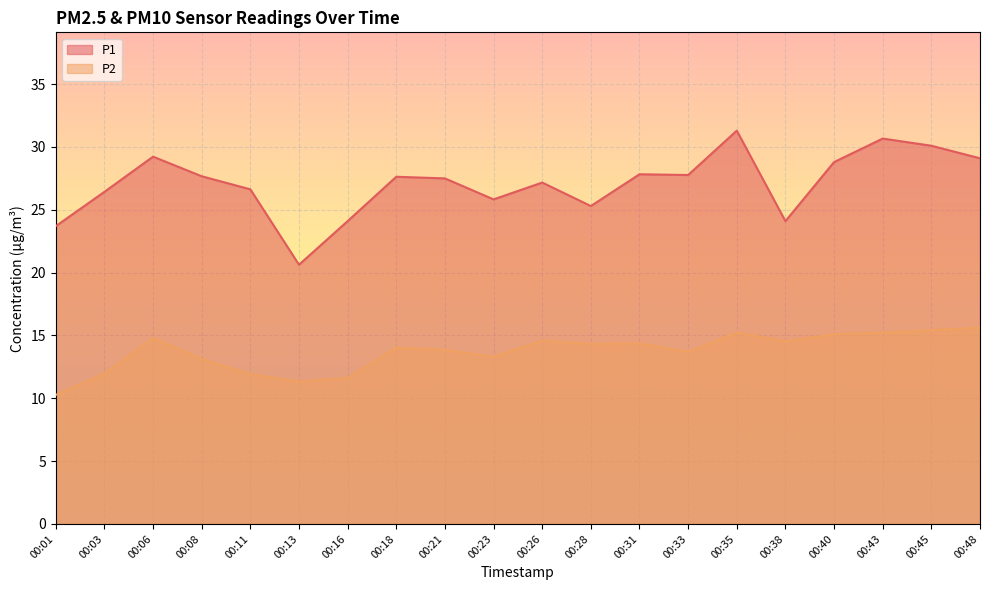

Where is the first local maximum for P2?

00:06